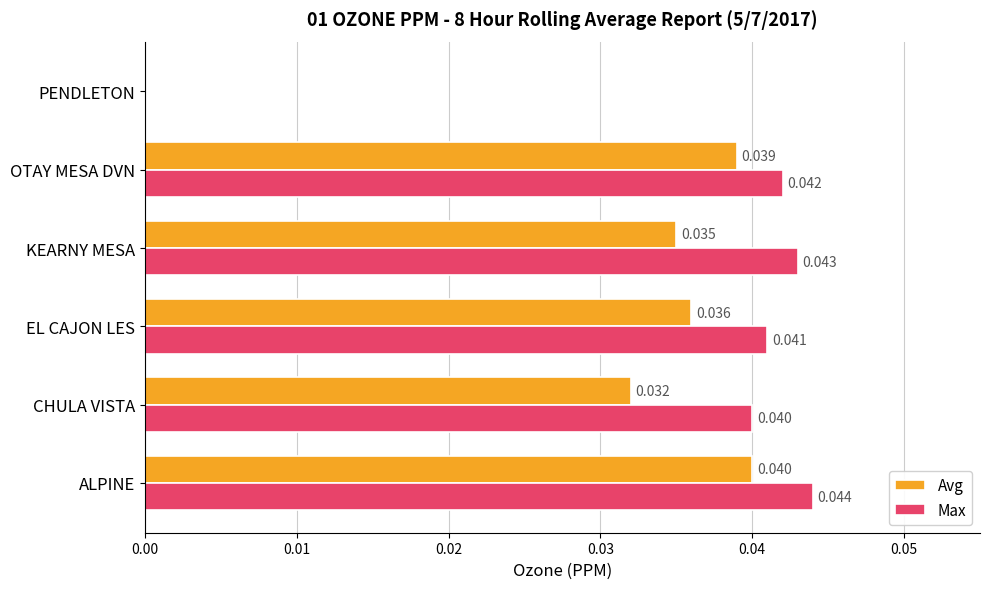

Which series changed the most between KEARNY MESA and OTAY MESA DVN?

Avg